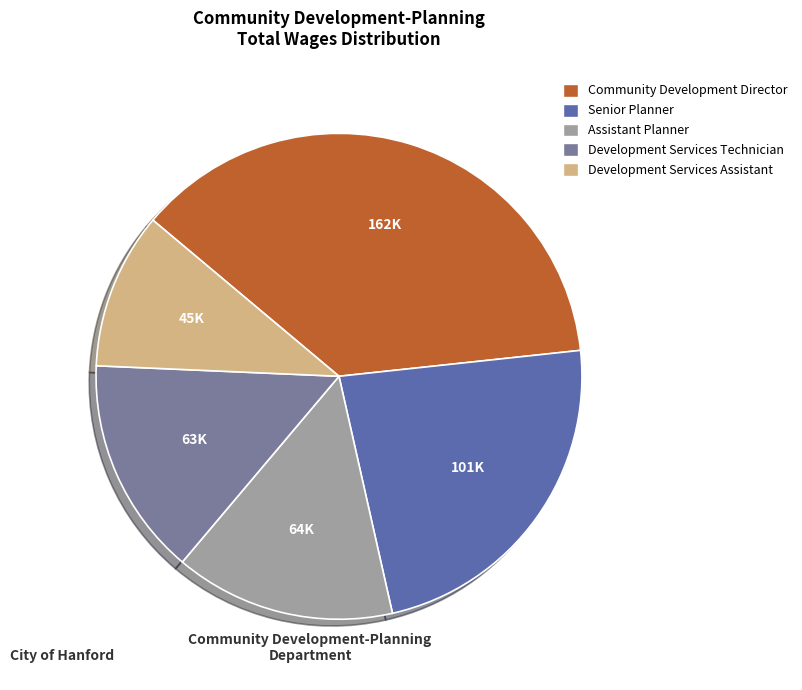

Which slice is the smallest?

Development Services Assistant